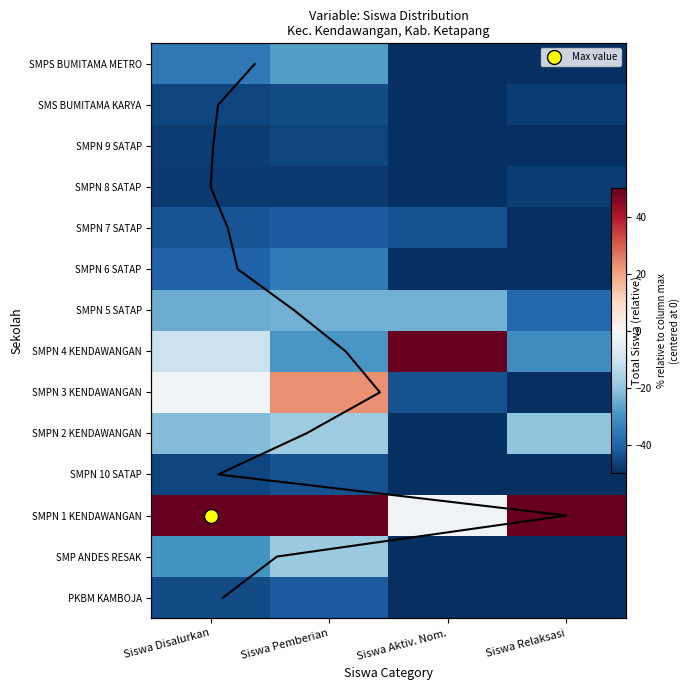

Which has a higher value, Siswa Relaksasi or Siswa Pemberian?

Siswa Pemberian